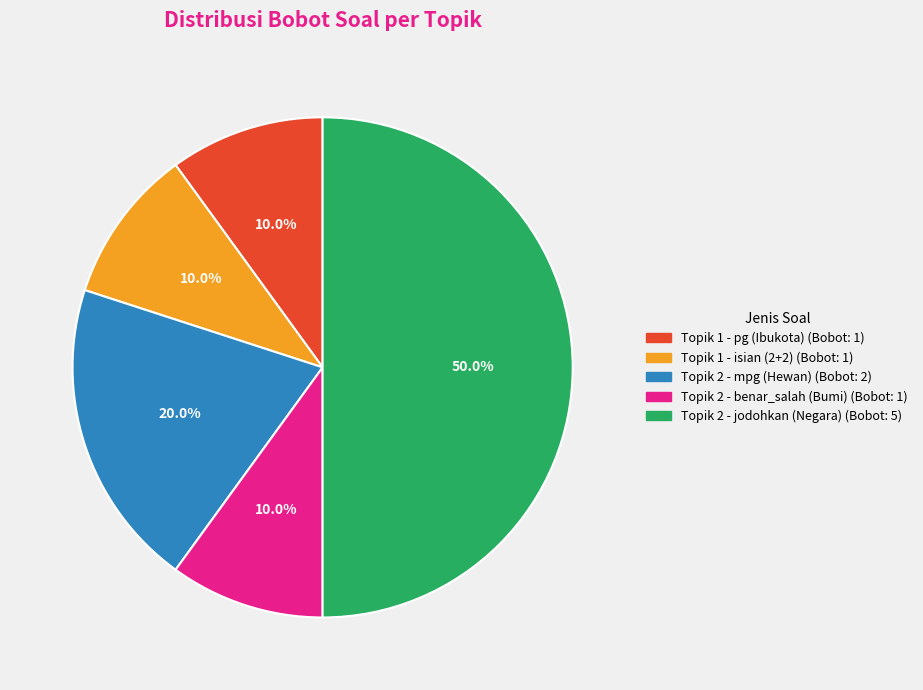

How many slices are in this pie chart?

5